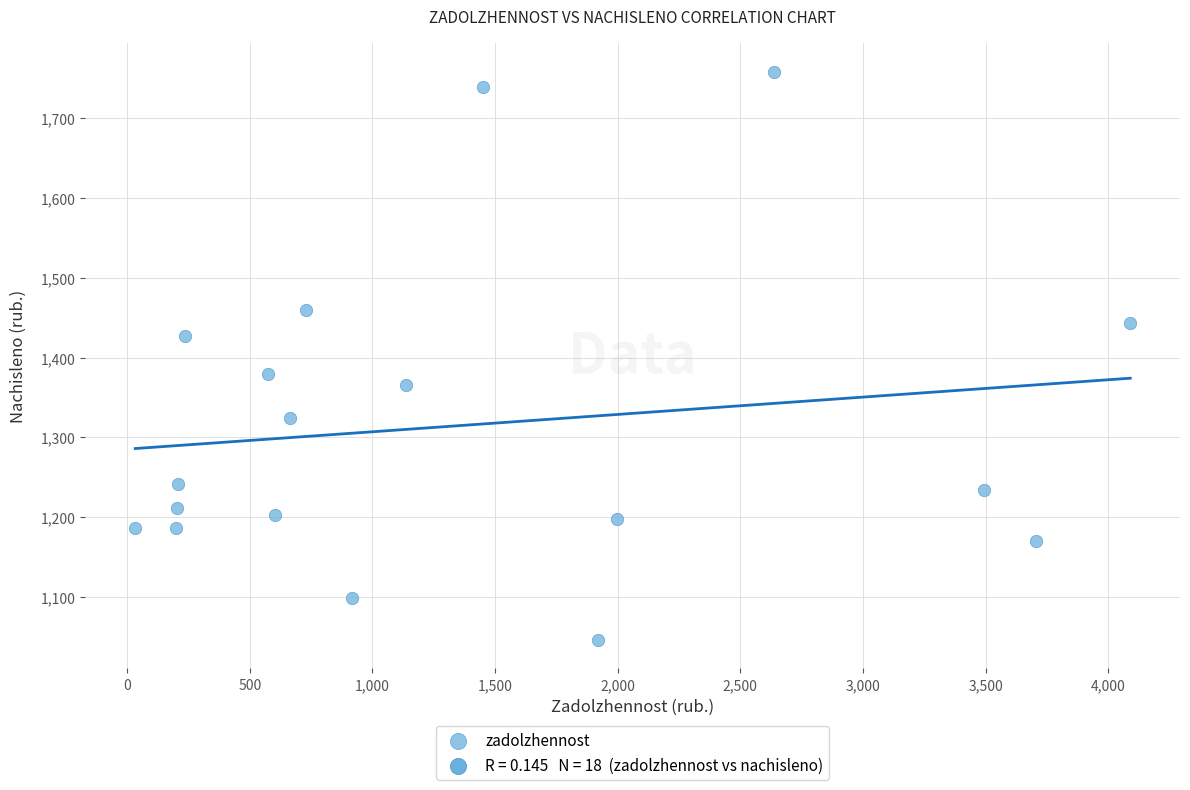

What is the range of X values (max minus min)?

4056.8